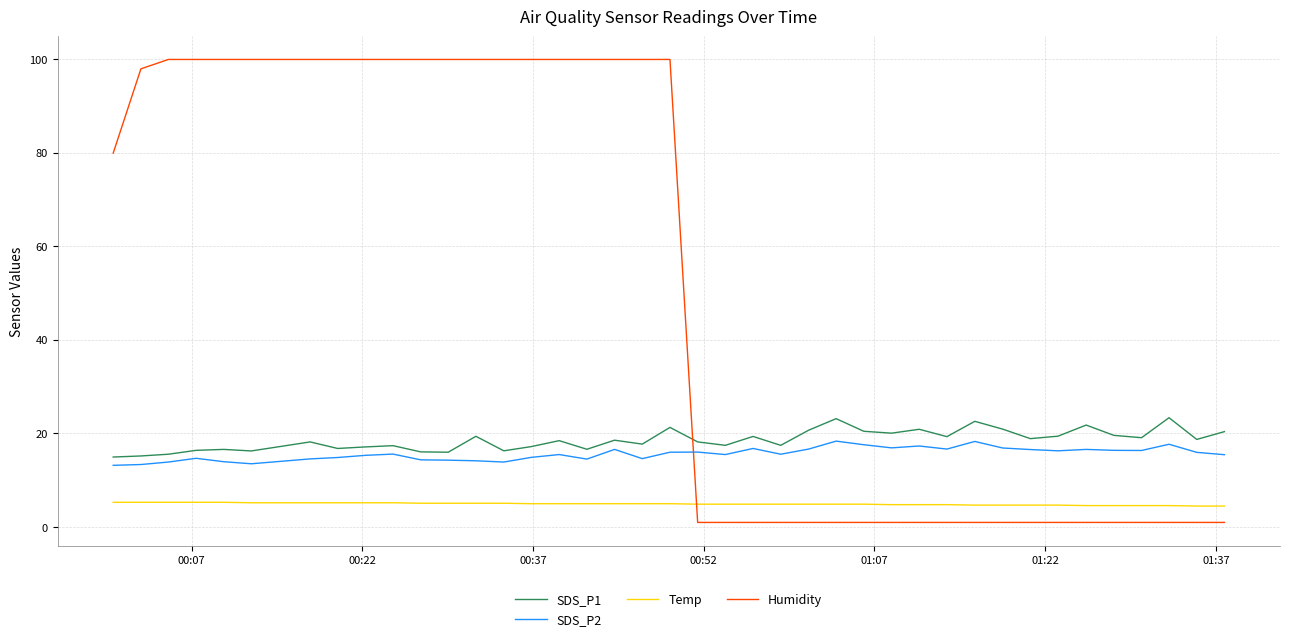

What is the greatest value displayed?

99.9